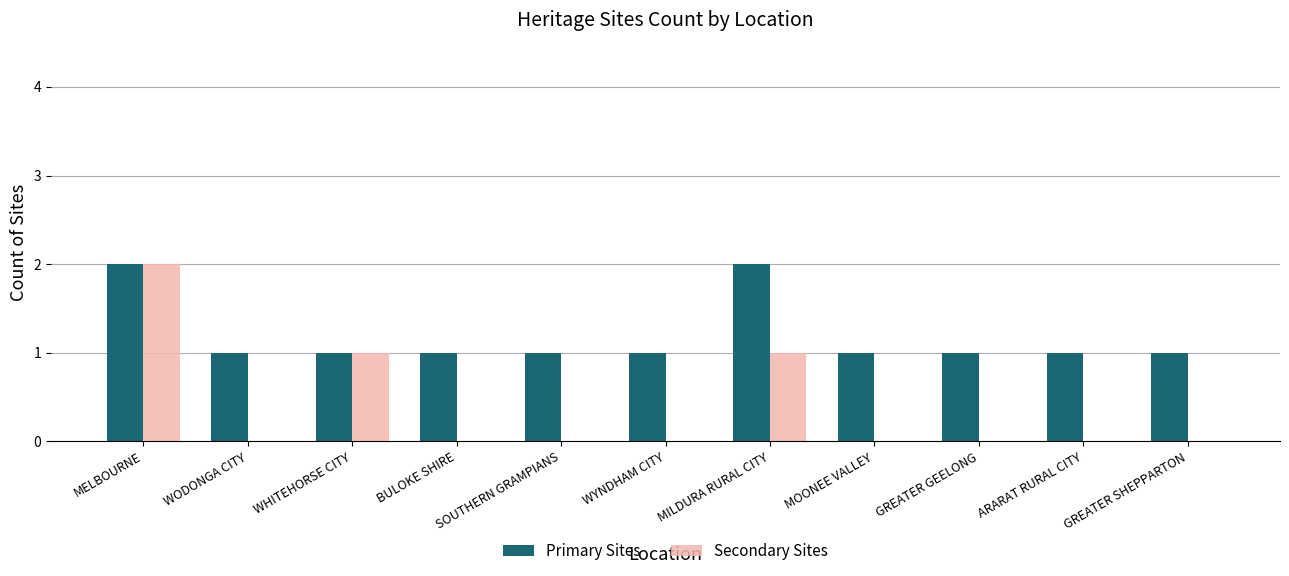

Reading left to right, what are all the values shown in this chart?

Primary Sites: MELBOURNE=2	WODONGA CITY=1	WHITEHORSE CITY=1	BULOKE SHIRE=1	SOUTHERN GRAMPIANS=1	WYNDHAM CITY=1	MILDURA RURAL CITY=2	MOONEE VALLEY=1	GREATER GEELONG=1	ARARAT RURAL CITY=1	GREATER SHEPPARTON=1
Secondary Sites: MELBOURNE=2	WODONGA CITY=0	WHITEHORSE CITY=1	BULOKE SHIRE=0	SOUTHERN GRAMPIANS=0	WYNDHAM CITY=0	MILDURA RURAL CITY=1	MOONEE VALLEY=0	GREATER GEELONG=0	ARARAT RURAL CITY=0	GREATER SHEPPARTON=0